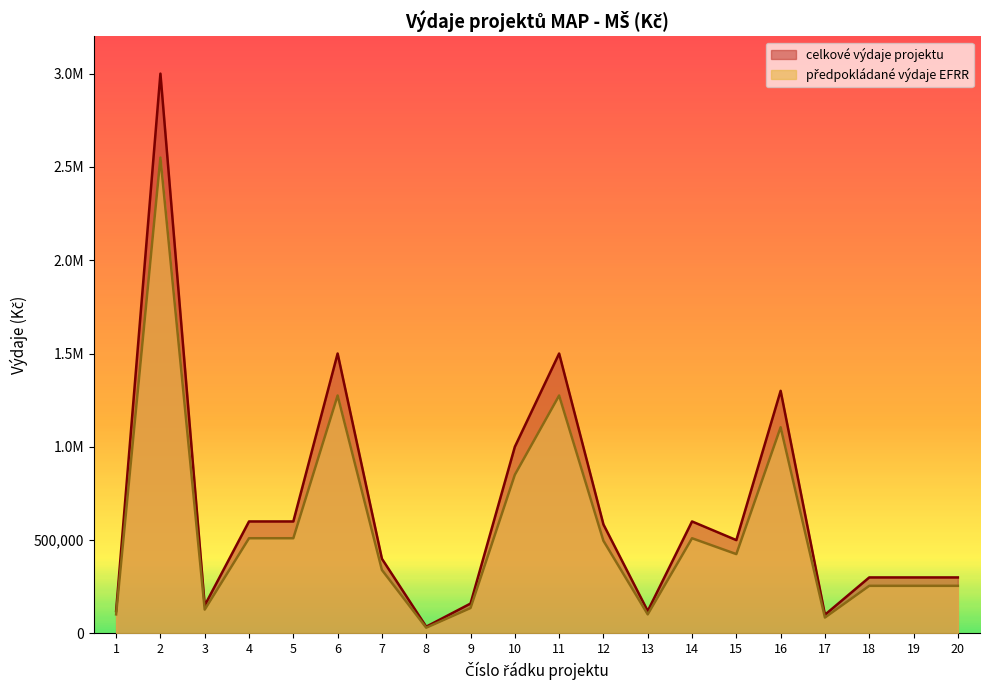

How many lines are shown in the chart?

2